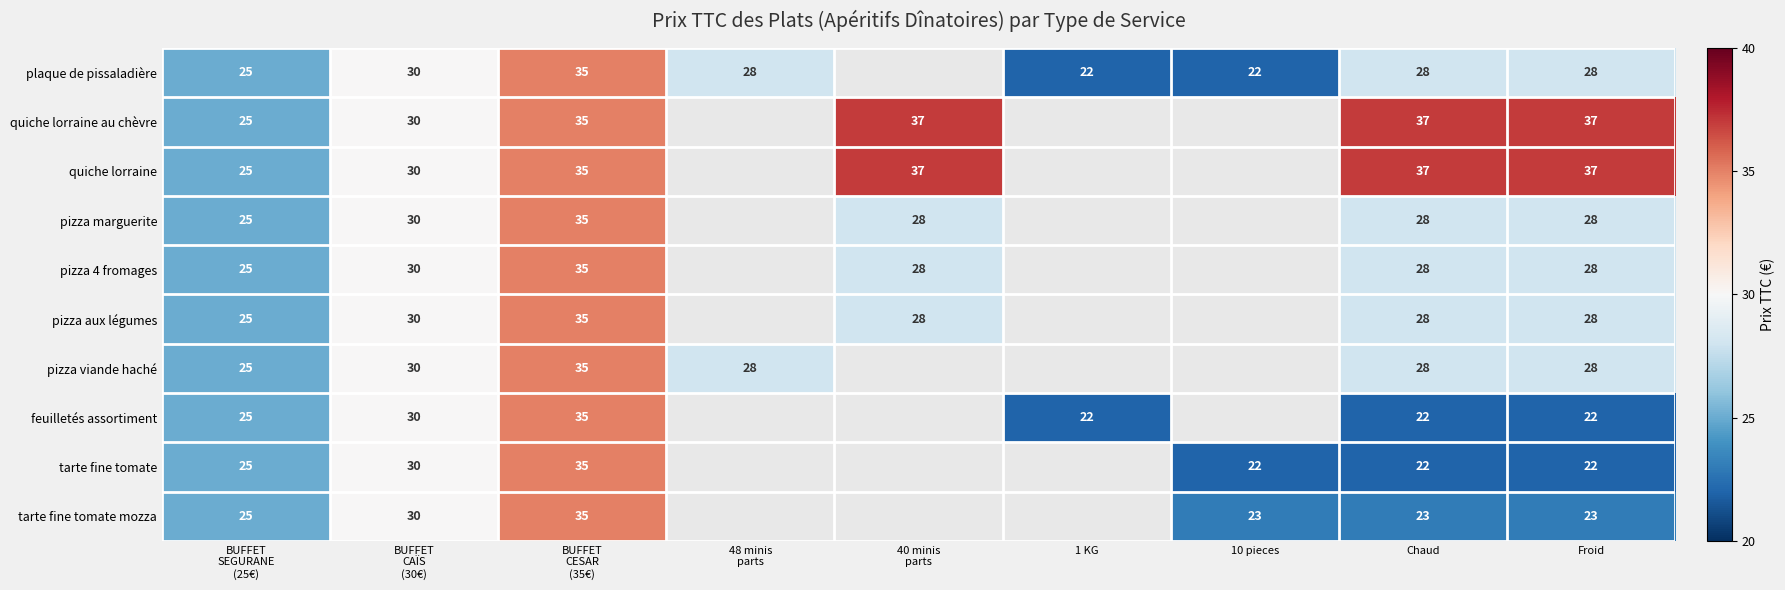

True or false: tarte fine tomate has a value of 22 at Chaud.

True